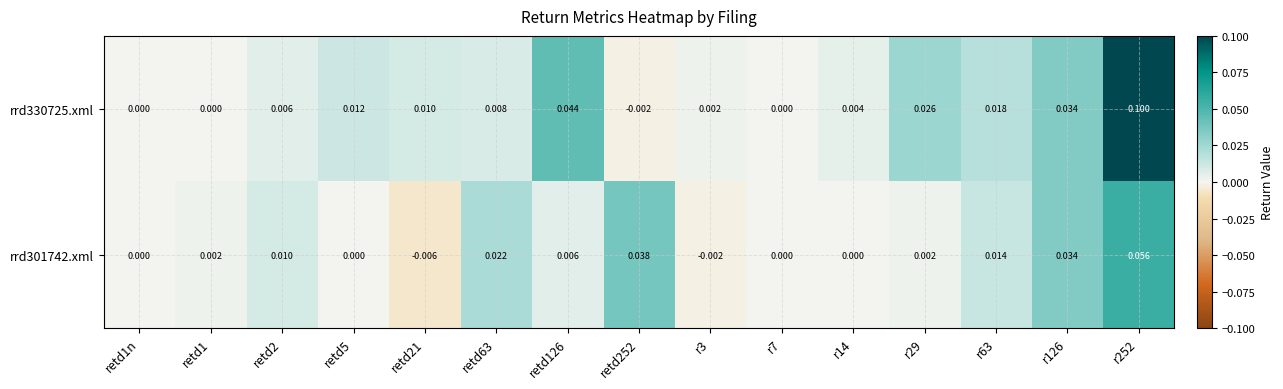

List the series in order of their peak value, lowest first.

rrd301742.xml, rrd330725.xml